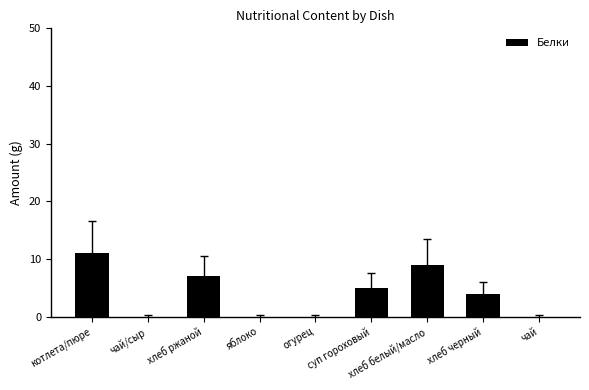

Reading left to right, transcribe all the data shown in this chart.

11	0	7	0	0	5	9	4	0